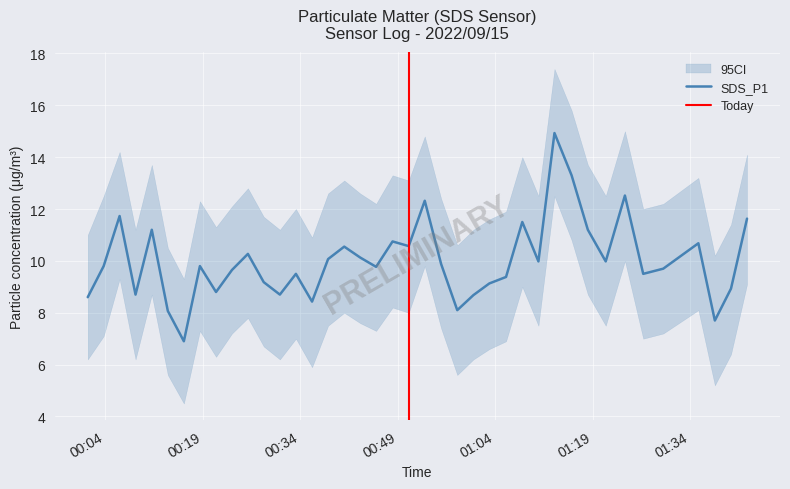

What is the lowest value of the SDS_P1 series?

6.9